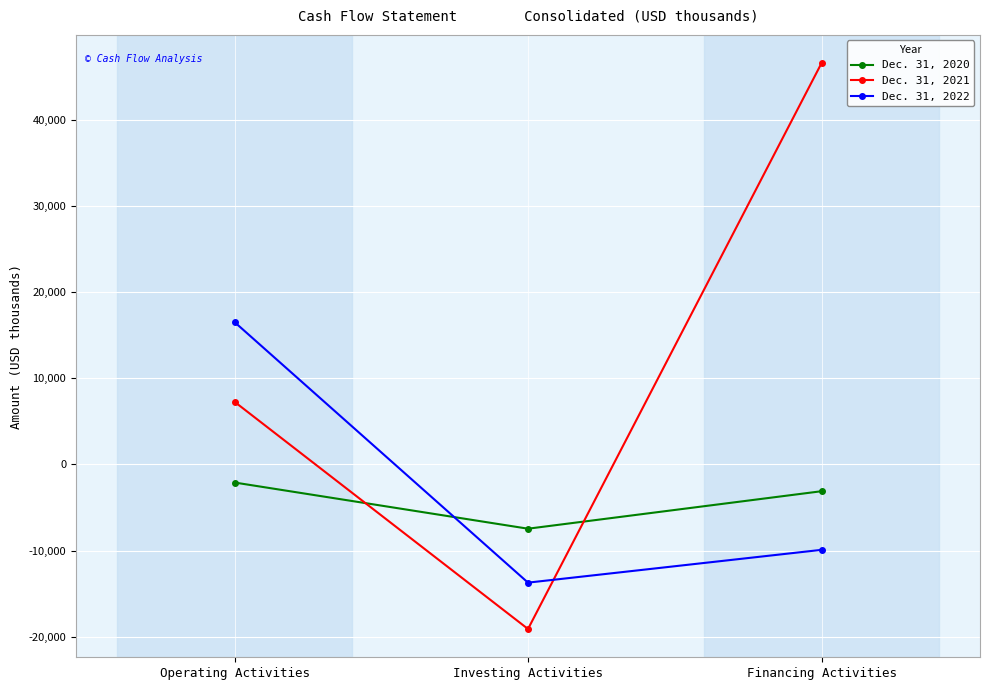

What is the total value across all series at Operating Activities?

21666